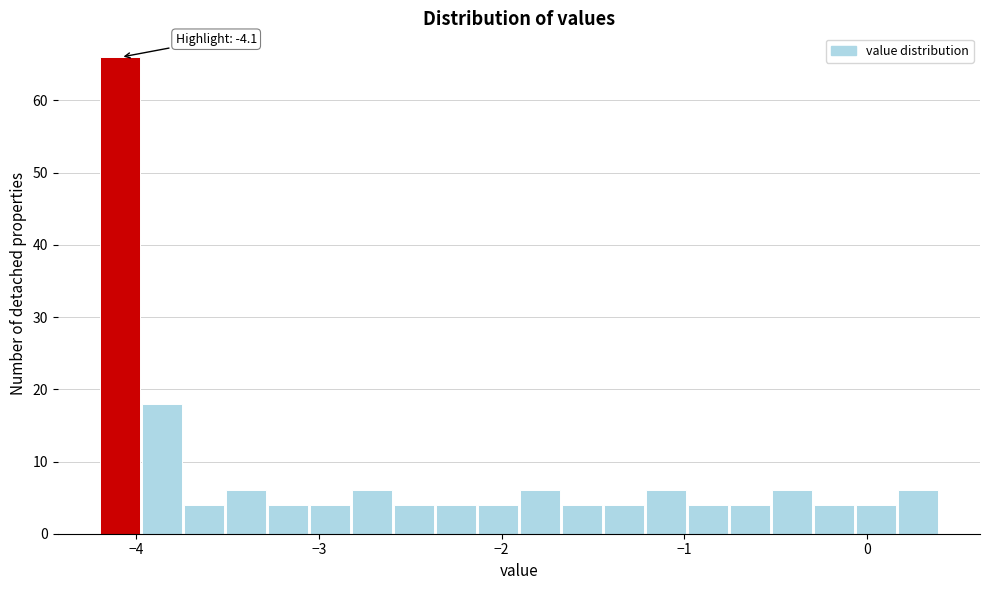

Around what value on the x-axis is the tallest bar? Give the approximate position of its centre, as read against the axis.

-4.1